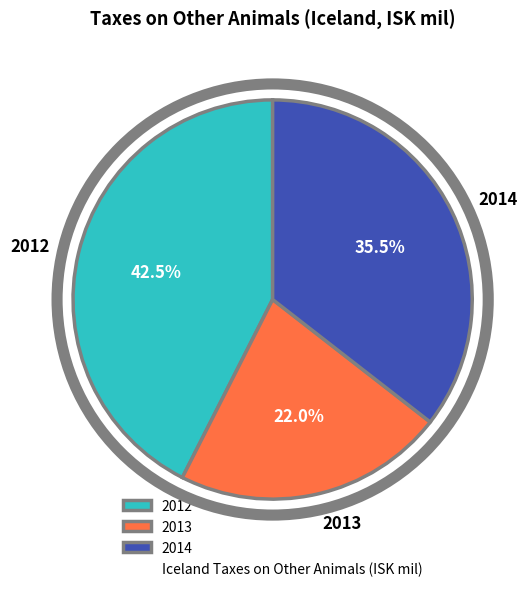

How many slices are in this pie chart?

3